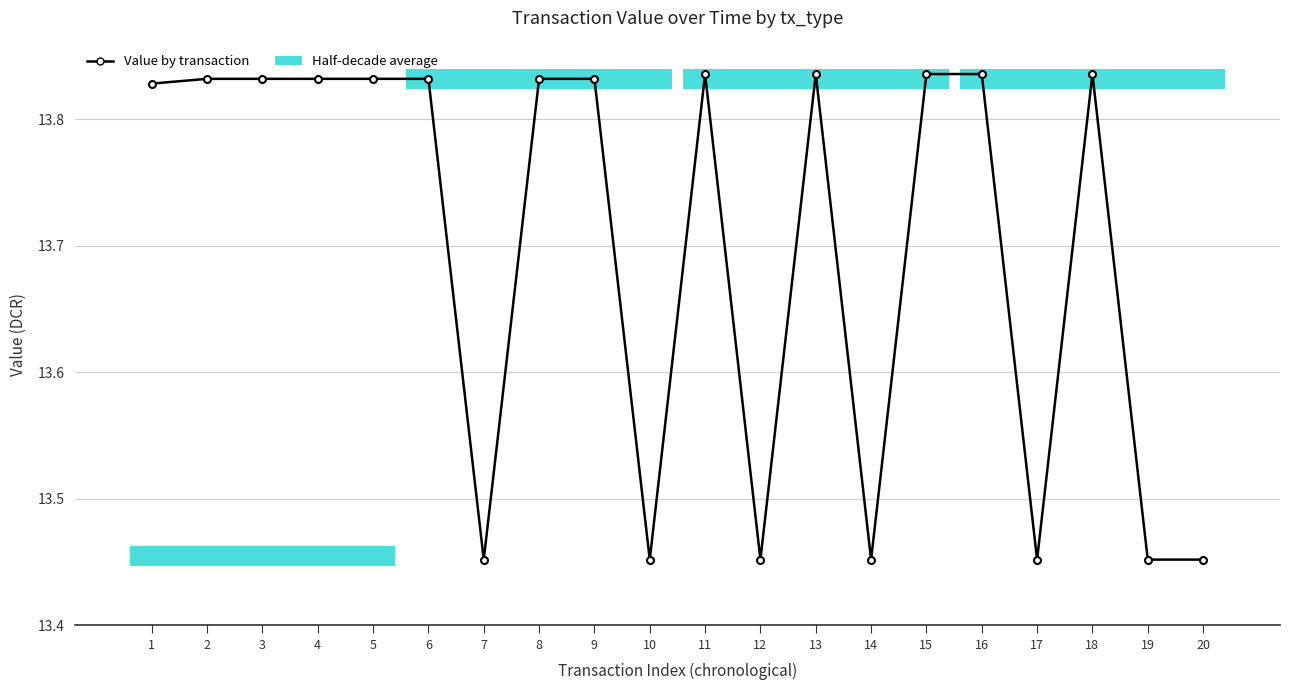

Approximately how many times larger is the value at 6 compared to 20?

1.0